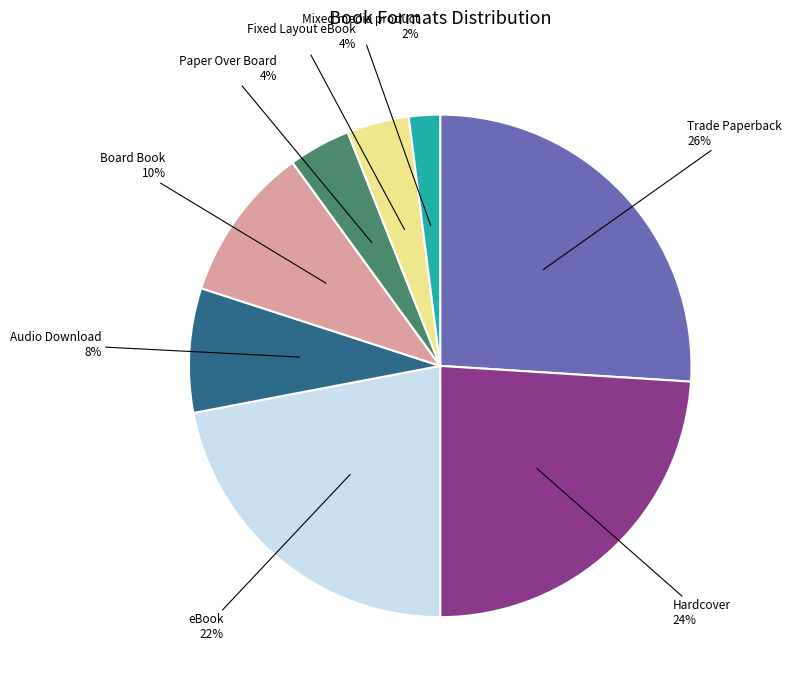

Count the number of slices in the pie.

8